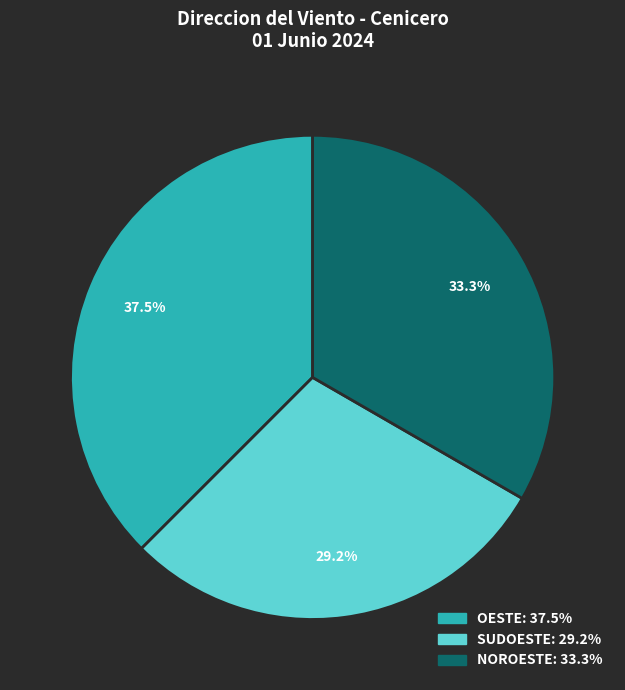

Does any single category account for the majority?

No